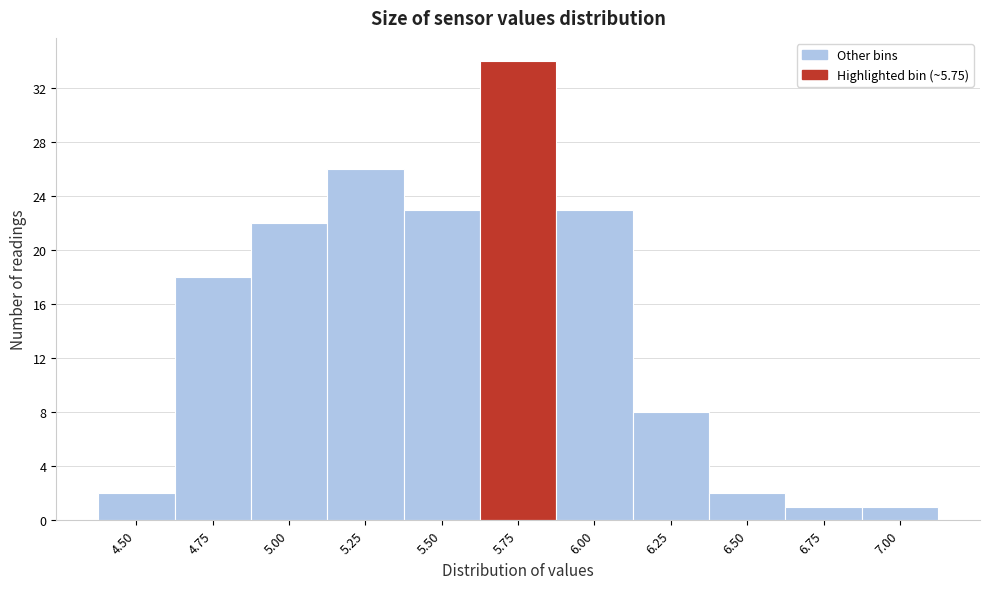

Reading left to right, transcribe all the data shown in this chart.

2	18	22	26	23	34	23	8	2	1	1